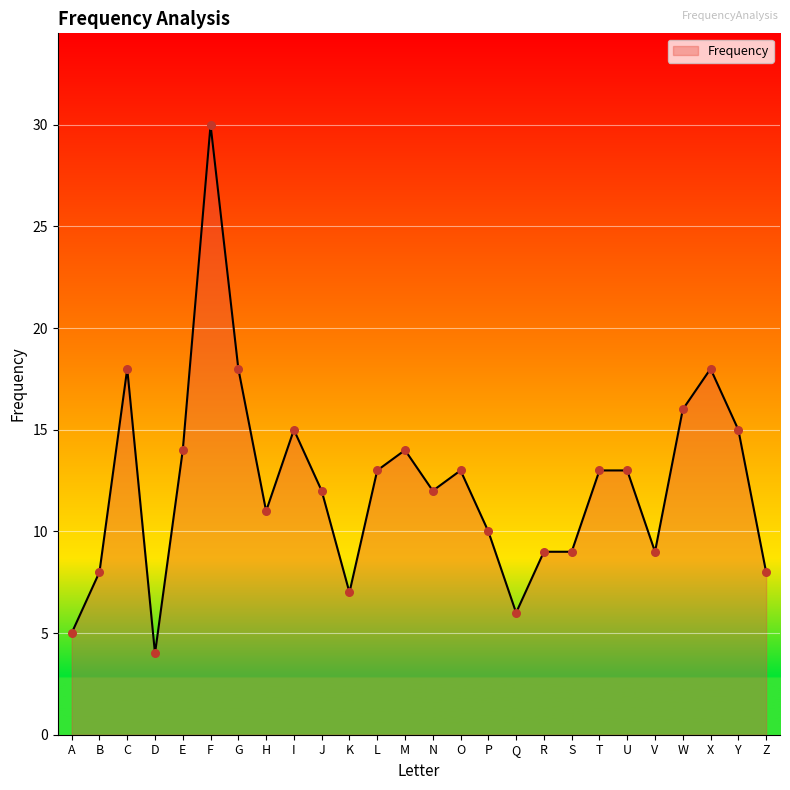

What is the change in value from K to X?

+11